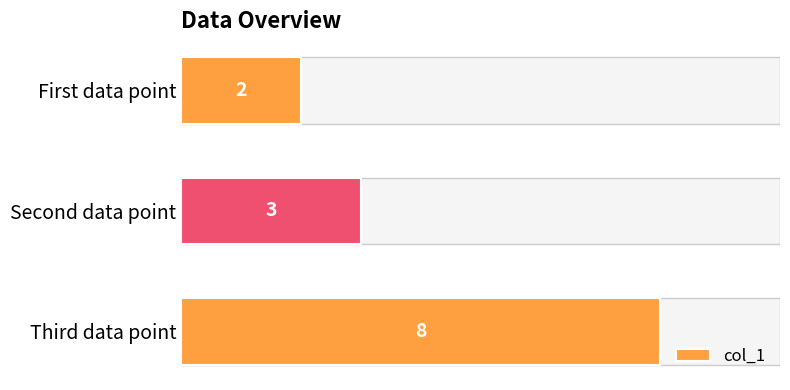

How many distinct data groups are displayed?

1